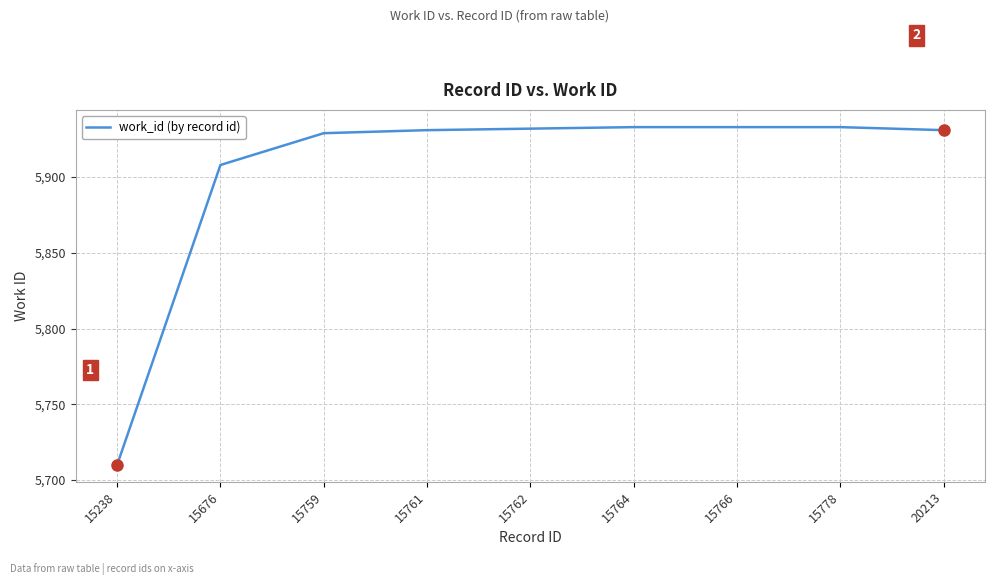

At which label is the value closest to 5821?

15676